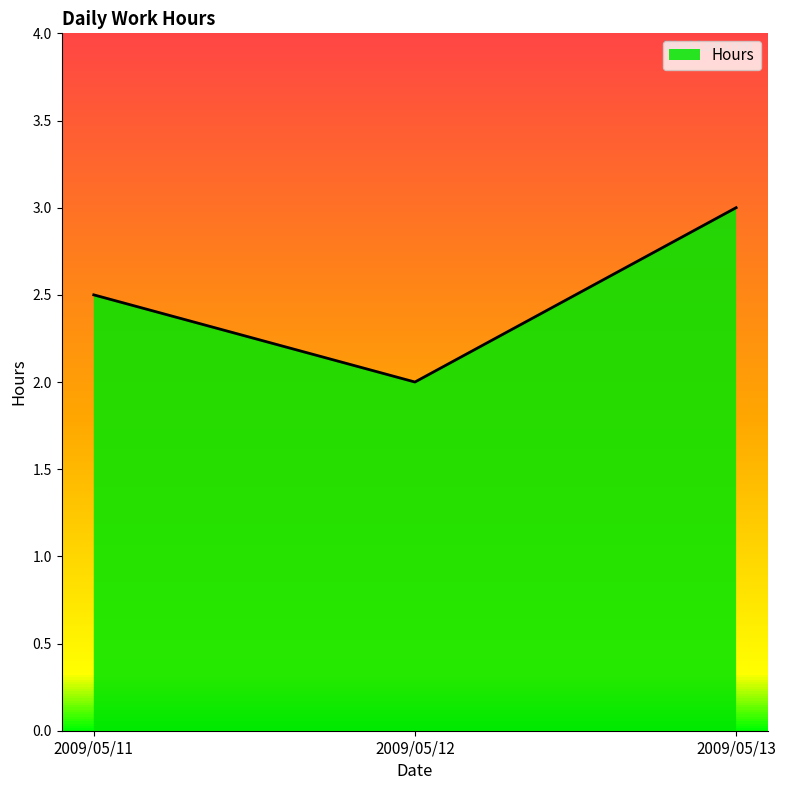

What is the change in value from 2009/05/11 to 2009/05/12?

-0.5